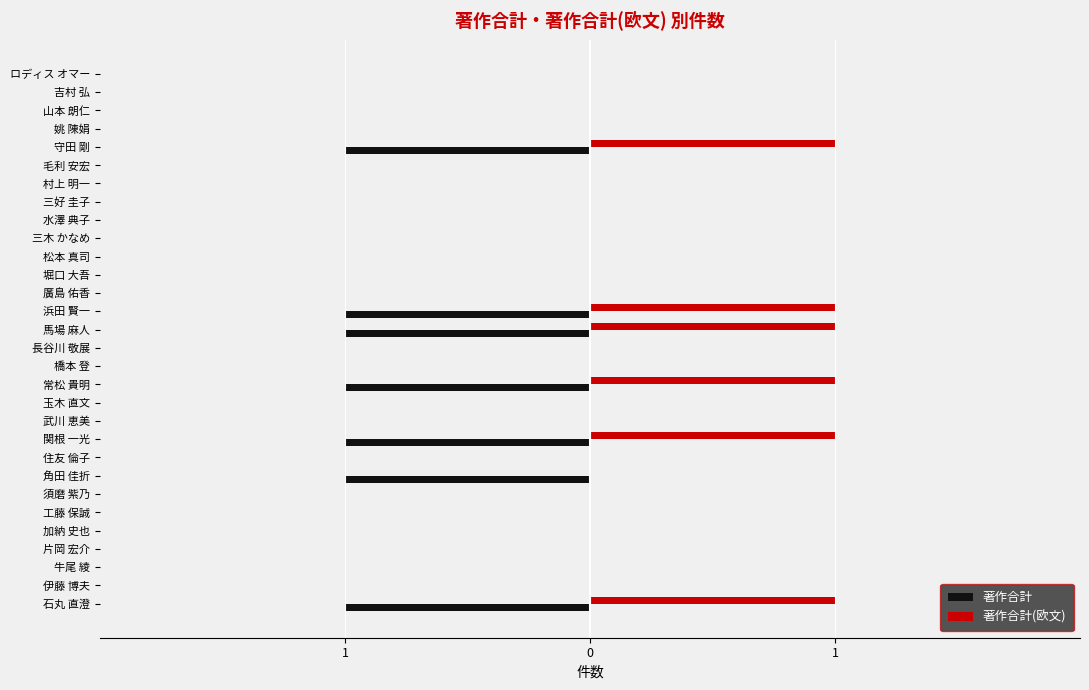

What is the maximum value shown in the chart?

1